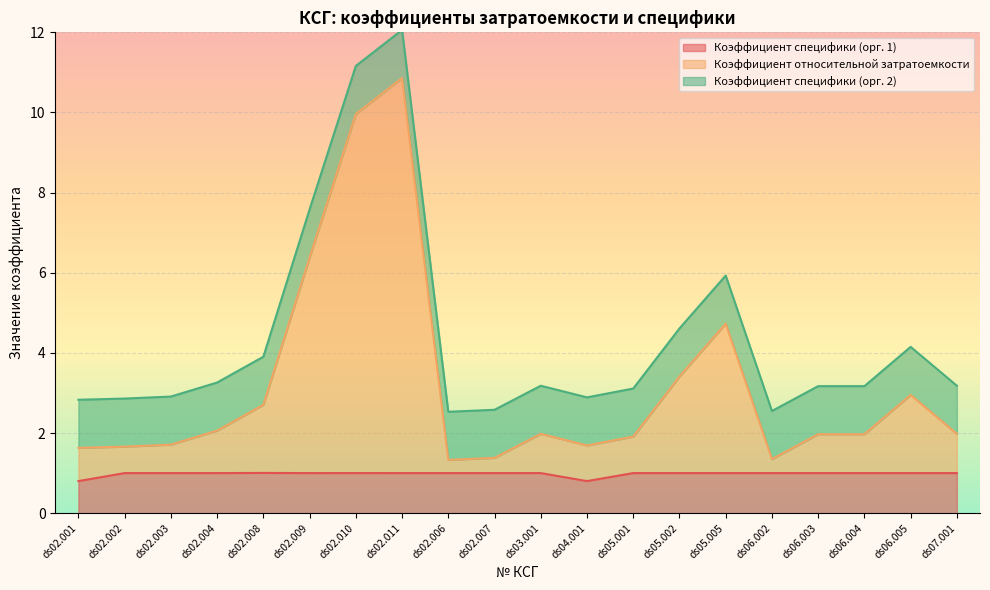

What is the difference between the second highest and minimum values in the Коэффициент относительной затратоемкости series?

8.6